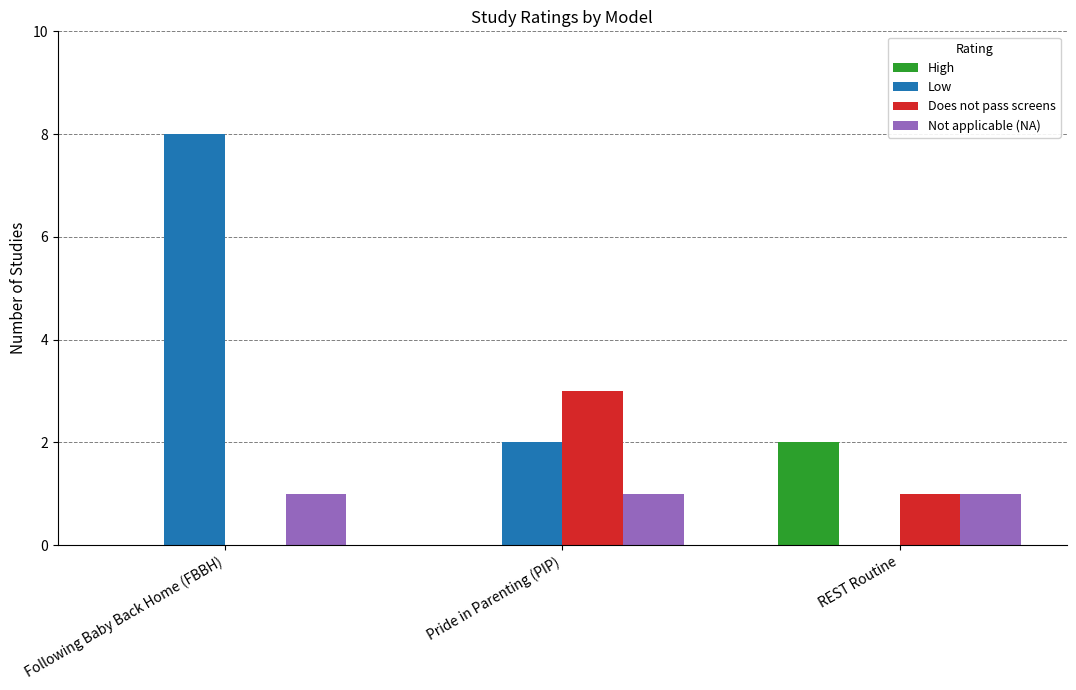

How many positive values does the Low series have?

2